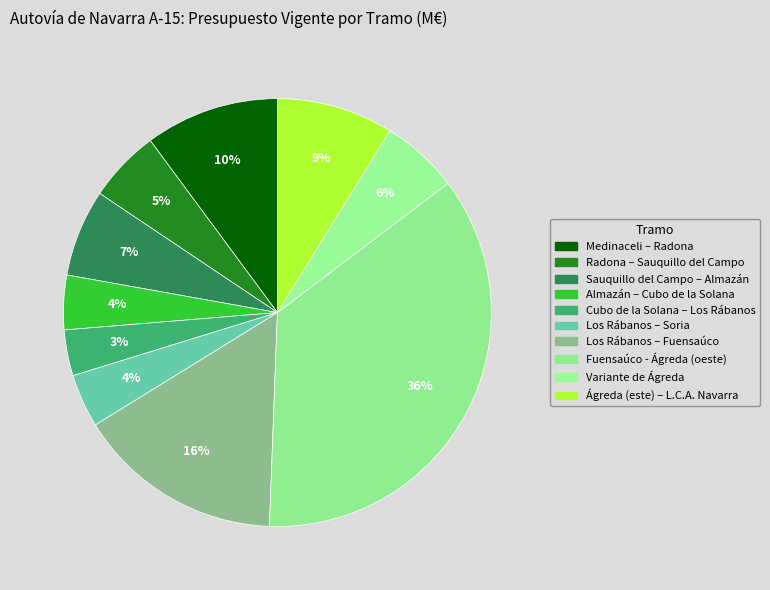

Count the number of slices in the pie.

10